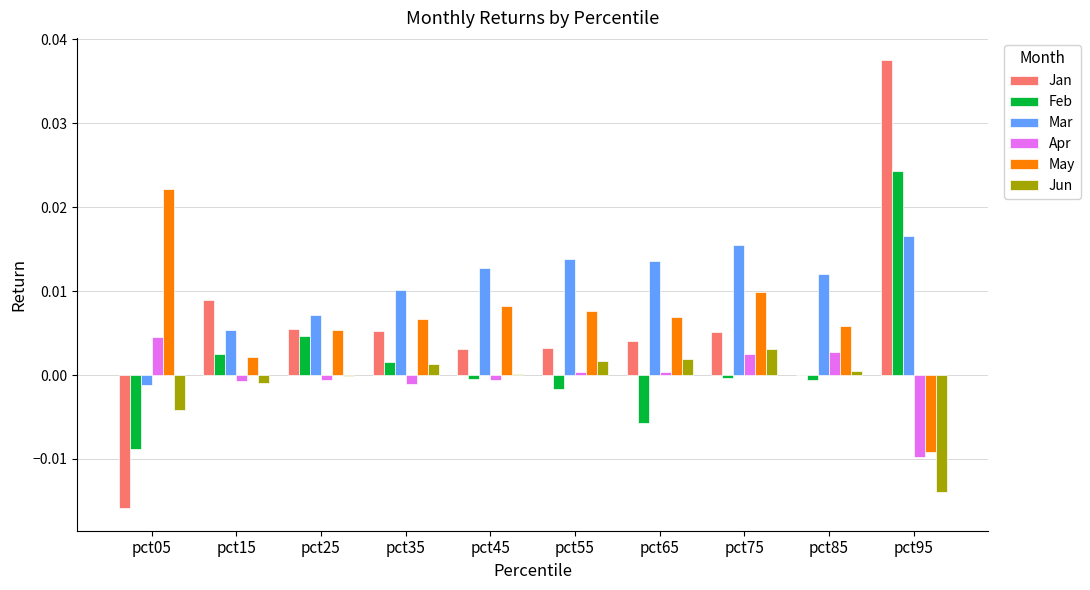

What is the sum of all Jan values?

0.1